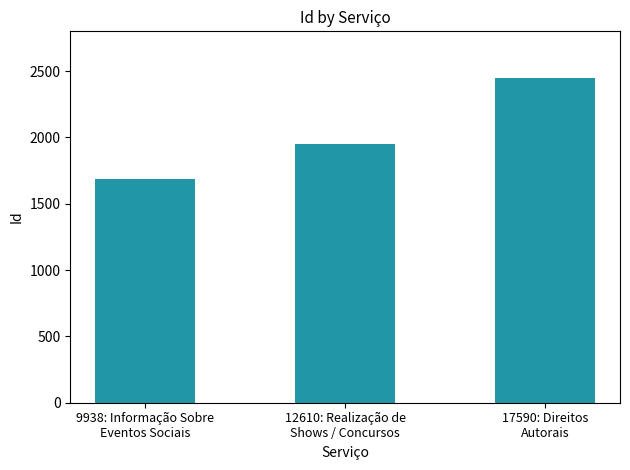

Reading right to left, what are all the values shown in this chart?

17590: Direitos
Autorais=2447	12610: Realização de
Shows / Concursos=1952	9938: Informação Sobre
Eventos Sociais=1687